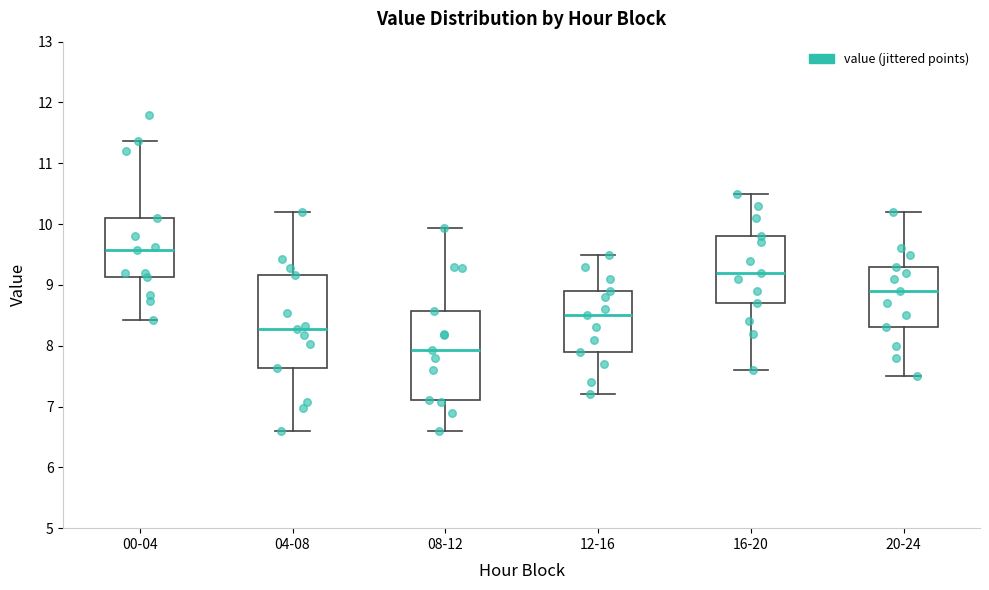

Reading left to right, read every box against the y-axis: the position of its median line, the range the box covers, and the ends of its whiskers. The values are not printed on the chart, so give them approximately, as read against the axis.

00-04: median 9.6, box 9.1 to 10.1, whiskers 8.4 to 11.4
04-08: median 8.3, box 7.6 to 9.2, whiskers 6.6 to 10.2
08-12: median 7.9, box 7.1 to 8.6, whiskers 6.6 to 9.9
12-16: median 8.5, box 7.9 to 8.9, whiskers 7.2 to 9.5
16-20: median 9.2, box 8.7 to 9.8, whiskers 7.6 to 10.5
20-24: median 8.9, box 8.3 to 9.3, whiskers 7.5 to 10.2